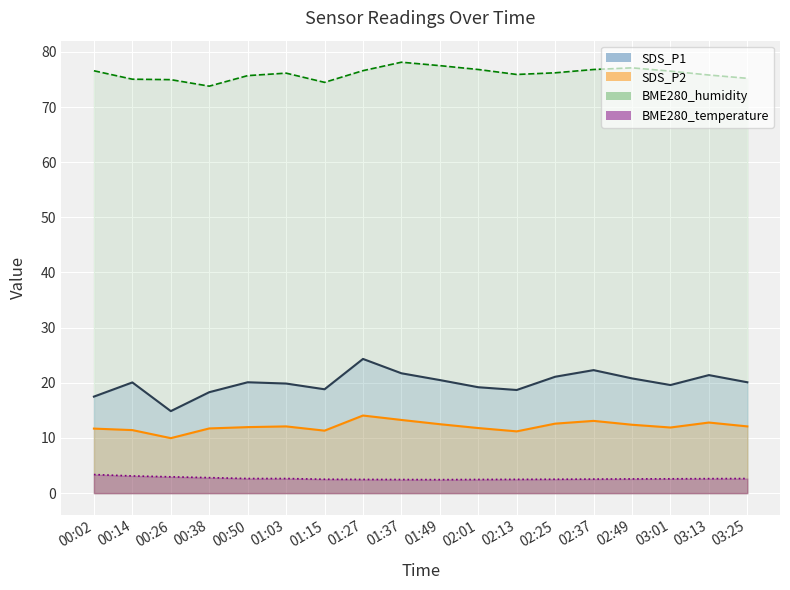

What is the spread (max minus min) of values at 03:13?

73.2